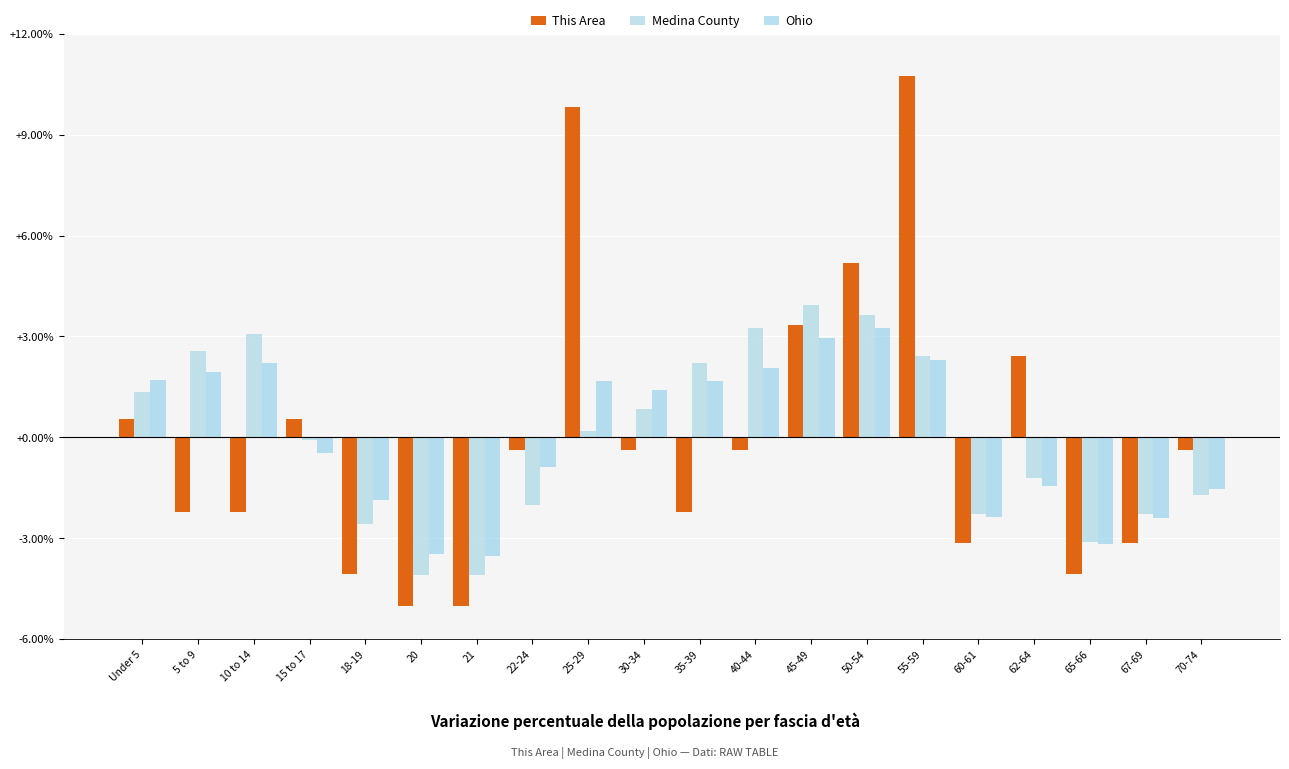

At which category is the sum across all series the highest?

55-59